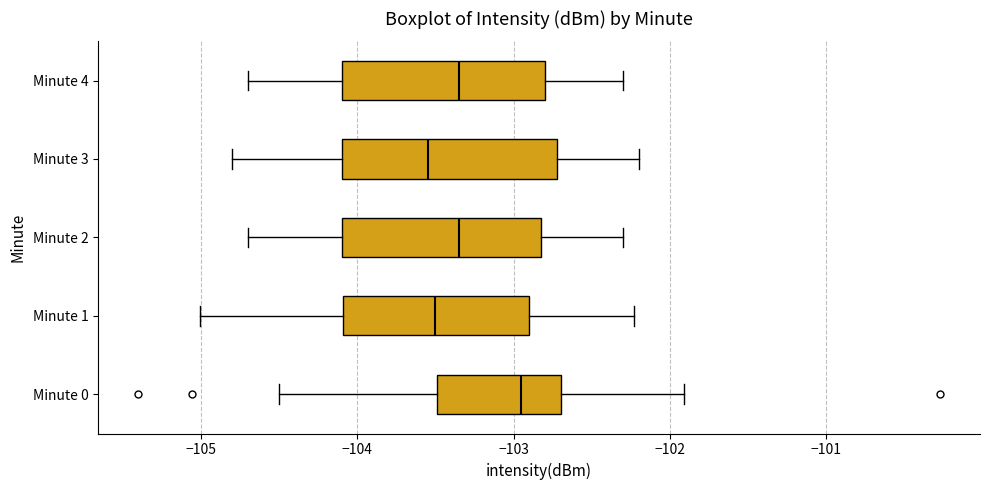

Where does the left whisker of the box for Minute 0 end on the x-axis? The values are not printed on the chart, so give them approximately, as read against the axis.

-104.5